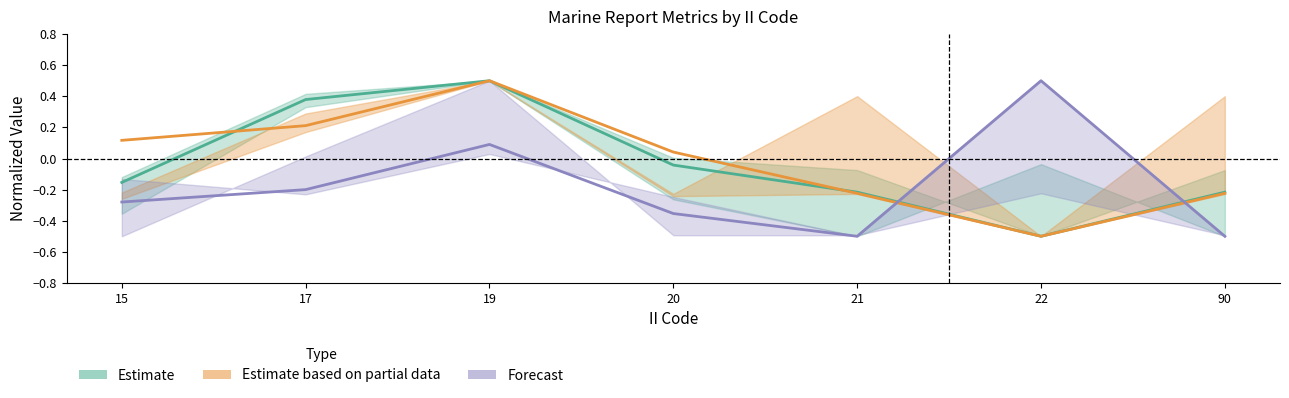

The Forecast series shows -0.2 at 20. True or false?

False